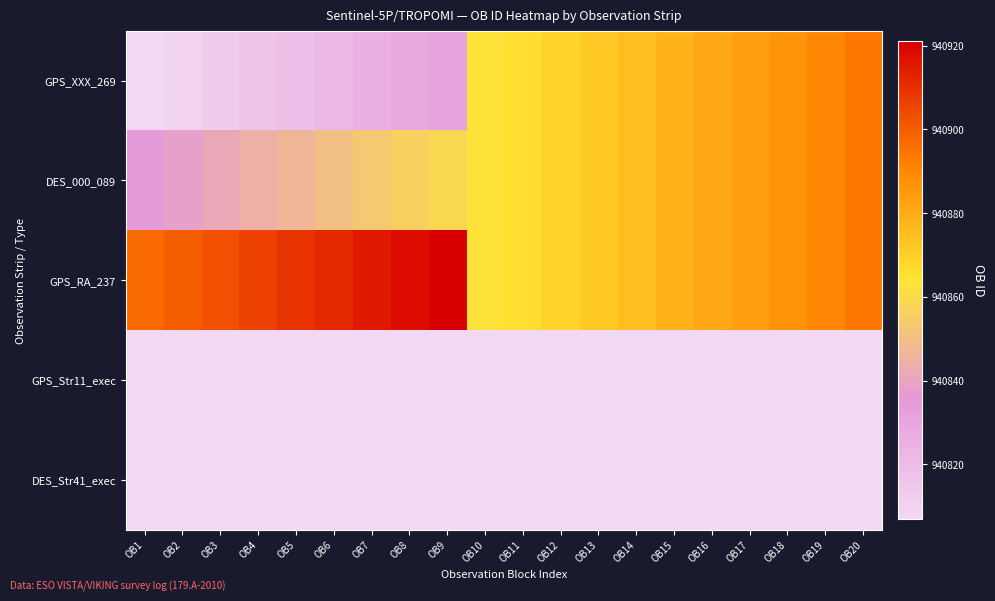

Which series has the largest total across all categories?

GPS_RA_237